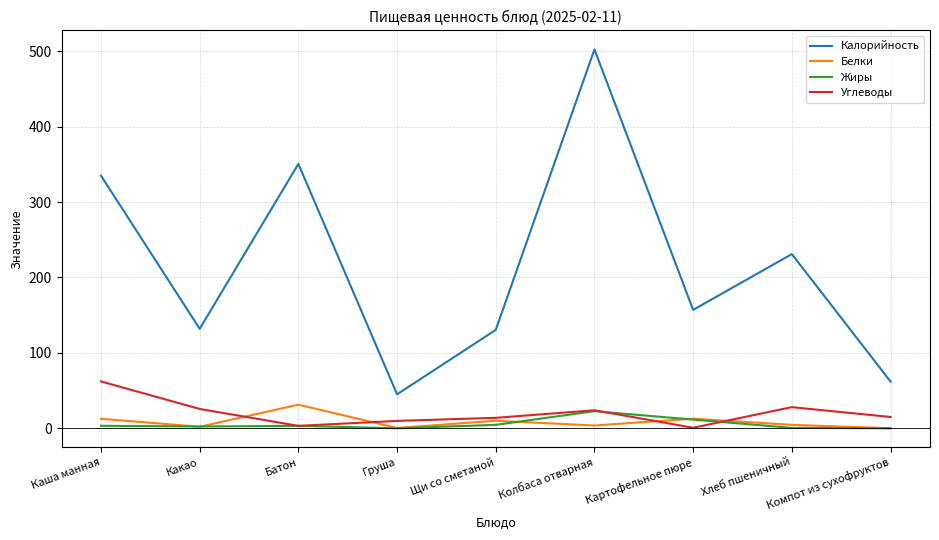

Is it true that Калорийность equals 655.0 at Колбаса отварная?

False